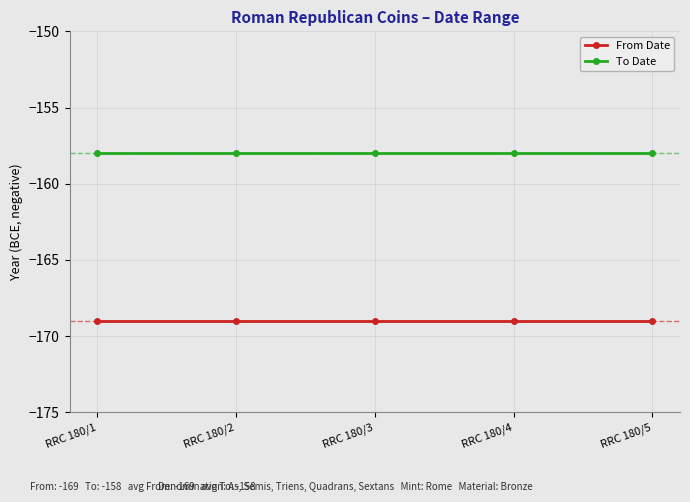

What is the minimum value for From Date?

-169